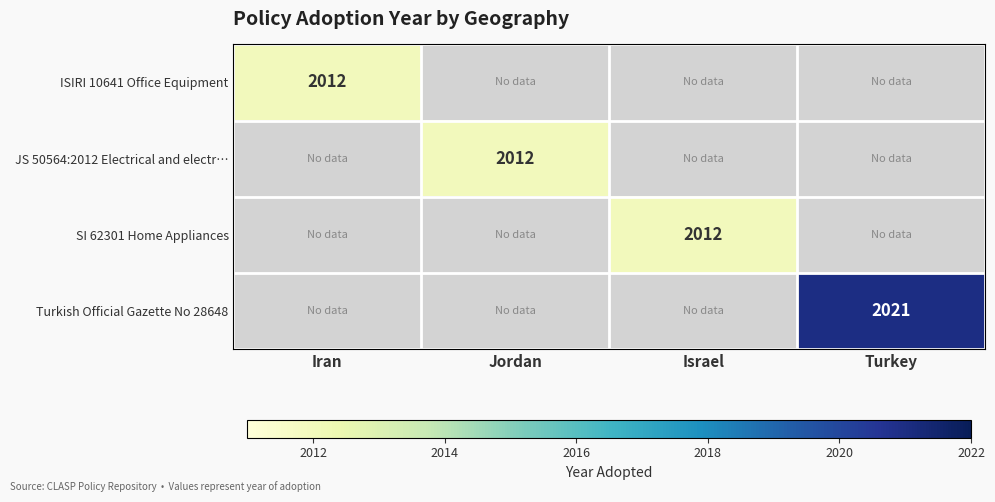

The value of ISIRI 10641 Office Equipment at Iran is 2012. True or false?

True